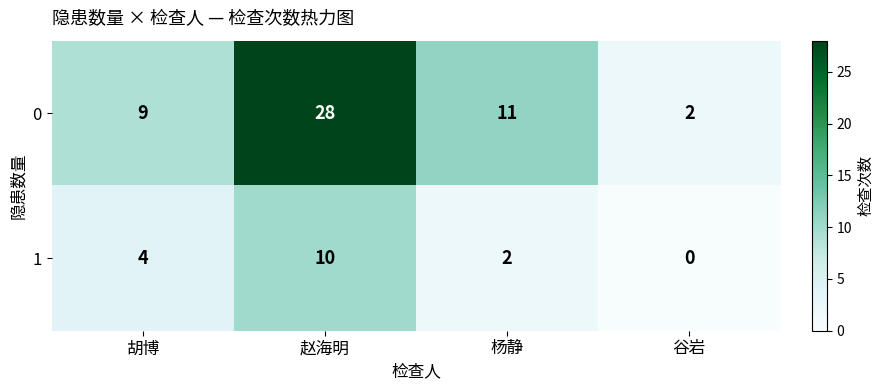

Which series has the largest total across all categories?

0